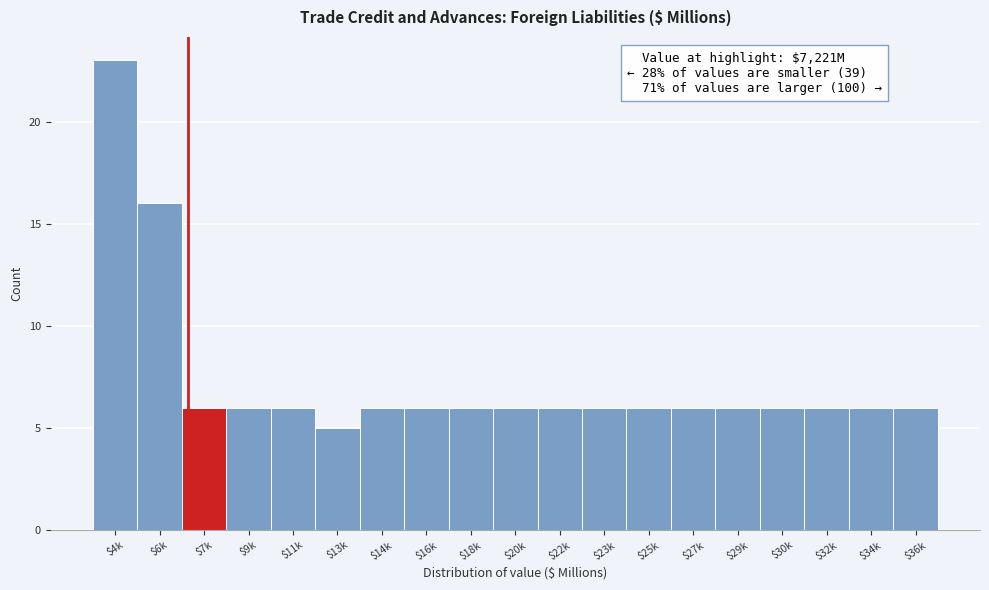

Reading left to right, list all the values displayed in this chart.

23	16	6	6	6	5	6	6	6	6	6	6	6	6	6	6	6	6	6